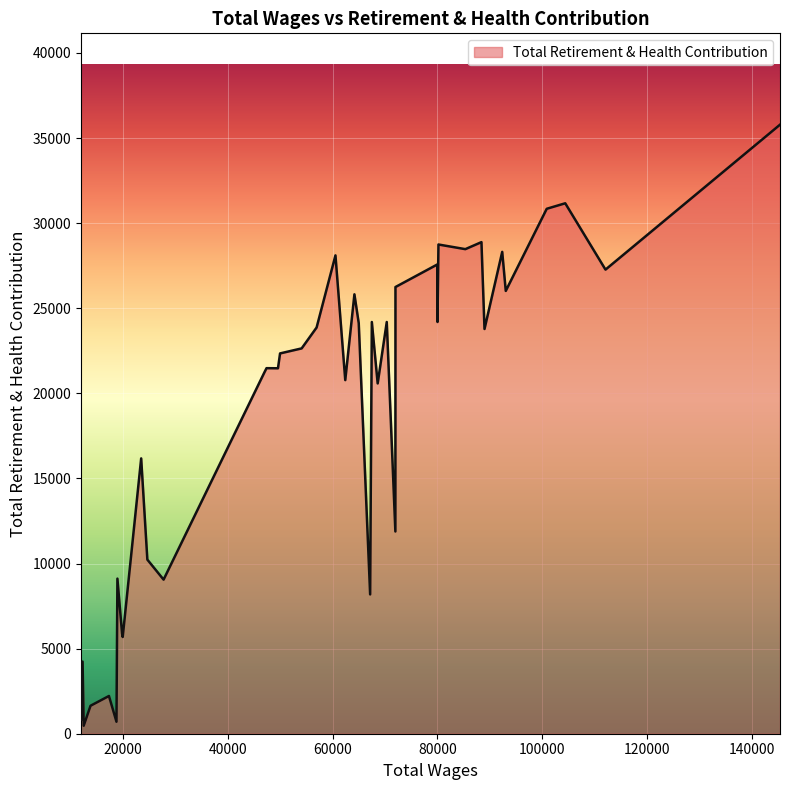

What is the greatest value displayed?

35787